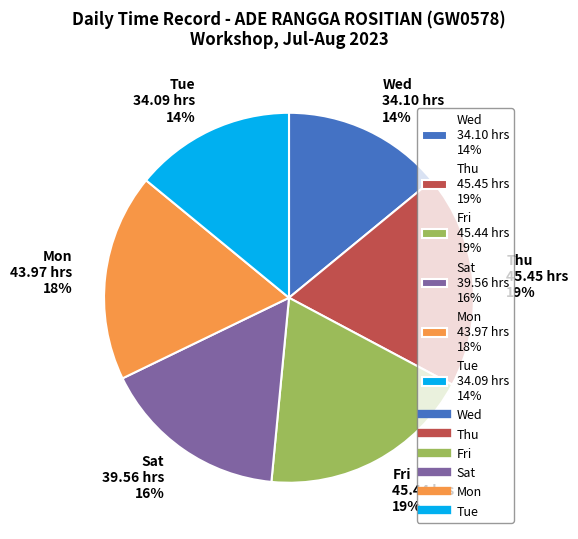

To the nearest percent, what is the difference between the largest and smallest slice percentages?

5%